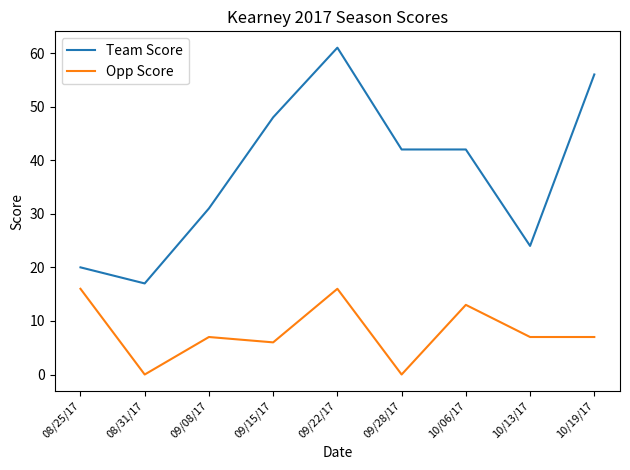

What is the maximum value shown in the chart?

61